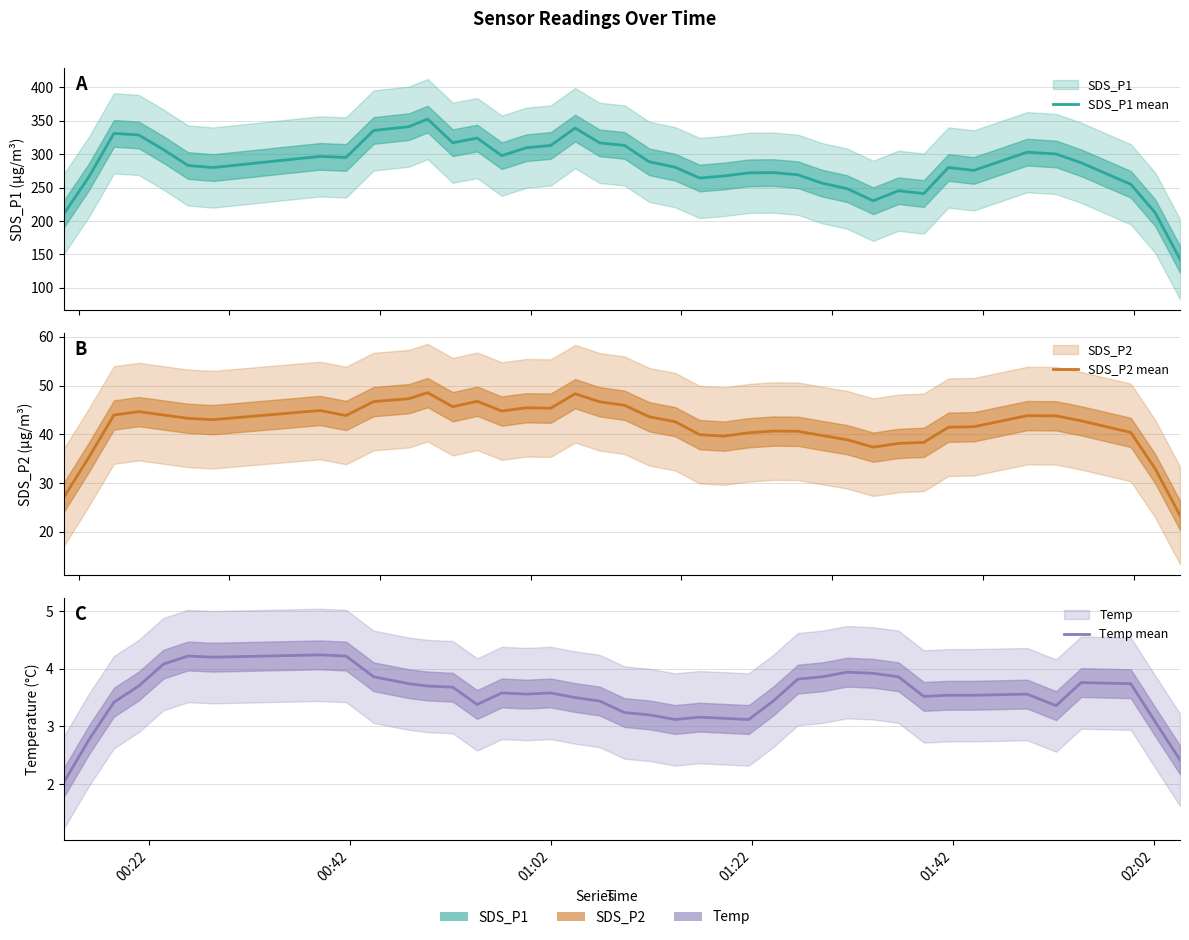

The value of SDS_P2 mean at 26 is 24.5. True or false?

False